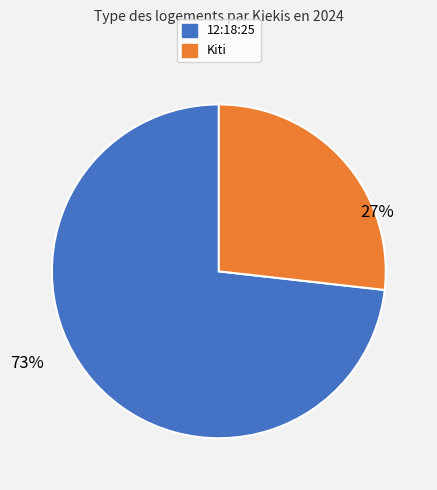

Does any single category account for the majority?

Yes